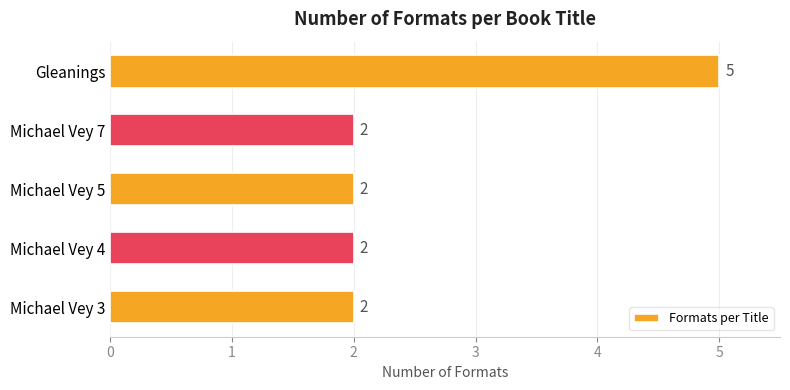

The value at Gleanings is 5. True or false?

True